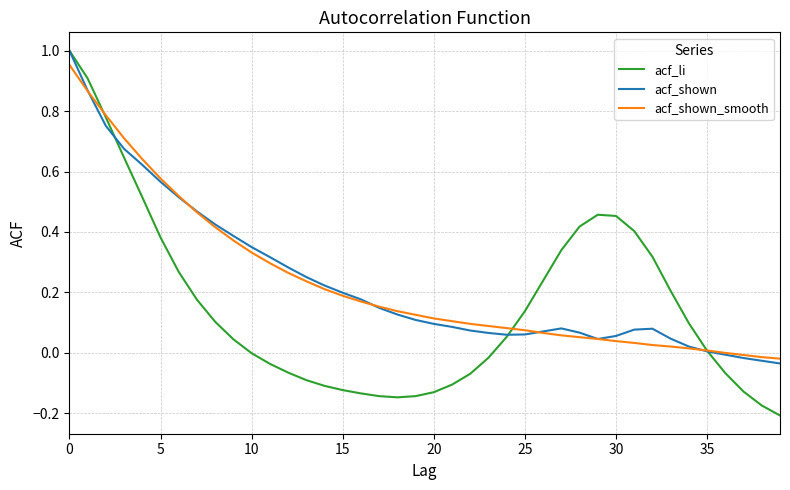

Which series has the largest range (max minus min)?

acf_li